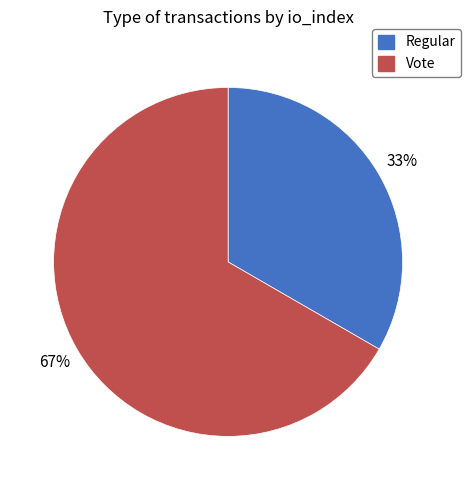

How many segments does this pie chart have?

2